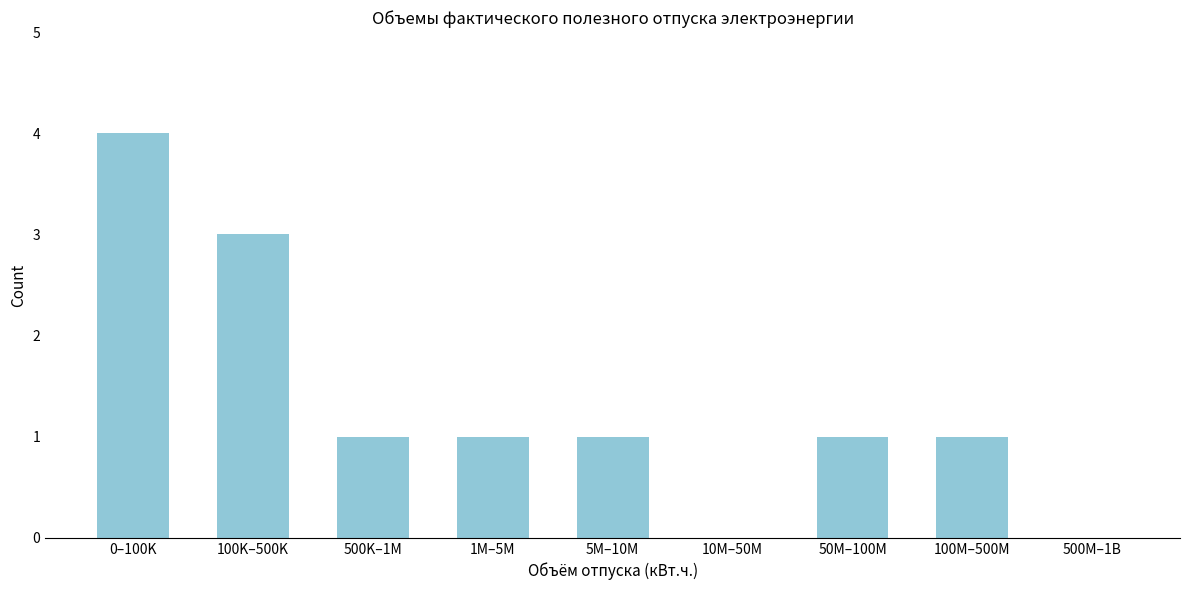

Reading left to right, list all the values displayed in this chart.

0–100K=4	100K–500K=3	500K–1M=1	1M–5M=1	5M–10M=1	10M–50M=0	50M–100M=1	100M–500M=1	500M–1B=0